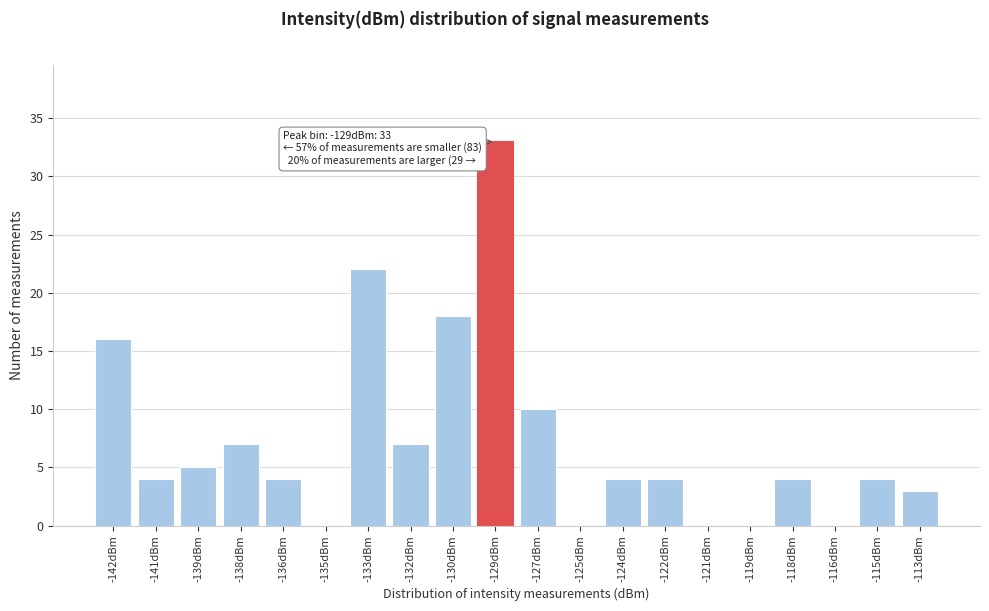

Reading left to right, transcribe all the data shown in this chart.

-142dBm=16	-141dBm=4	-139dBm=5	-138dBm=7	-136dBm=4	-135dBm=0	-133dBm=22	-132dBm=7	-130dBm=18	-129dBm=33	-127dBm=10	-125dBm=0	-124dBm=4	-122dBm=4	-121dBm=0	-119dBm=0	-118dBm=4	-116dBm=0	-115dBm=4	-113dBm=3